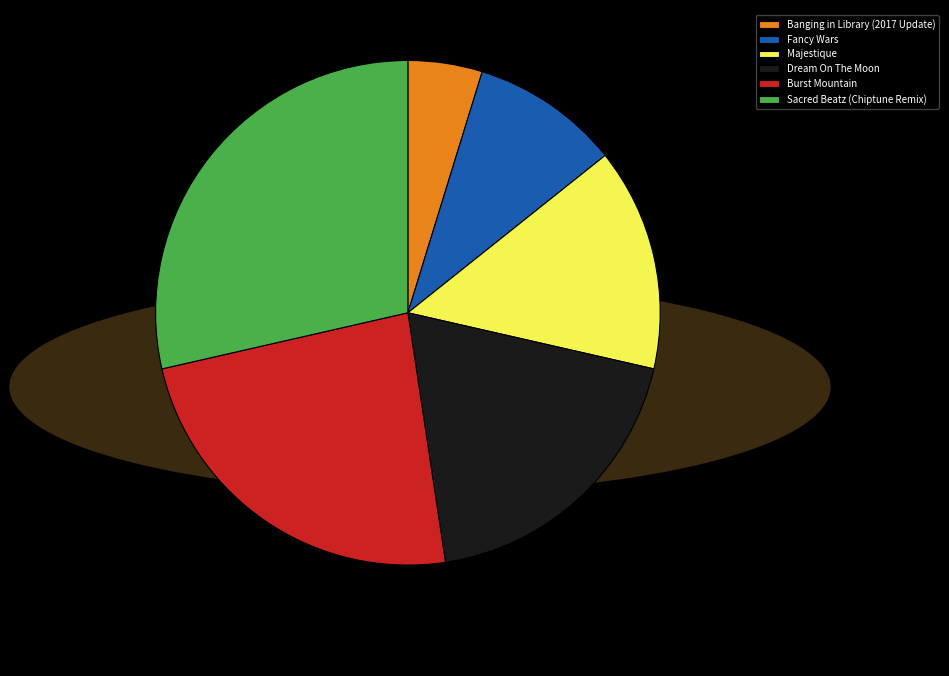

Rank the categories by value from lowest to highest.

Banging in Library (2017 Update), Fancy Wars, Majestique, Dream On The Moon, Burst Mountain, Sacred Beatz (Chiptune Remix)